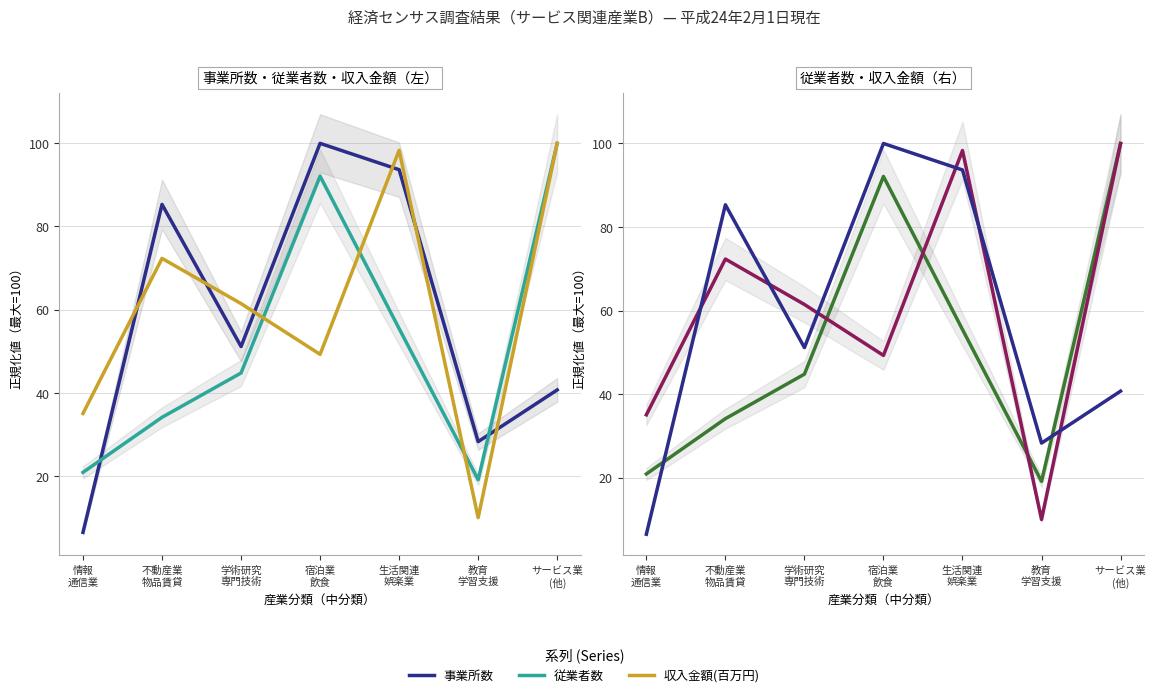

What is the difference between the maximum and minimum values in the 事業所数 series?

93.6